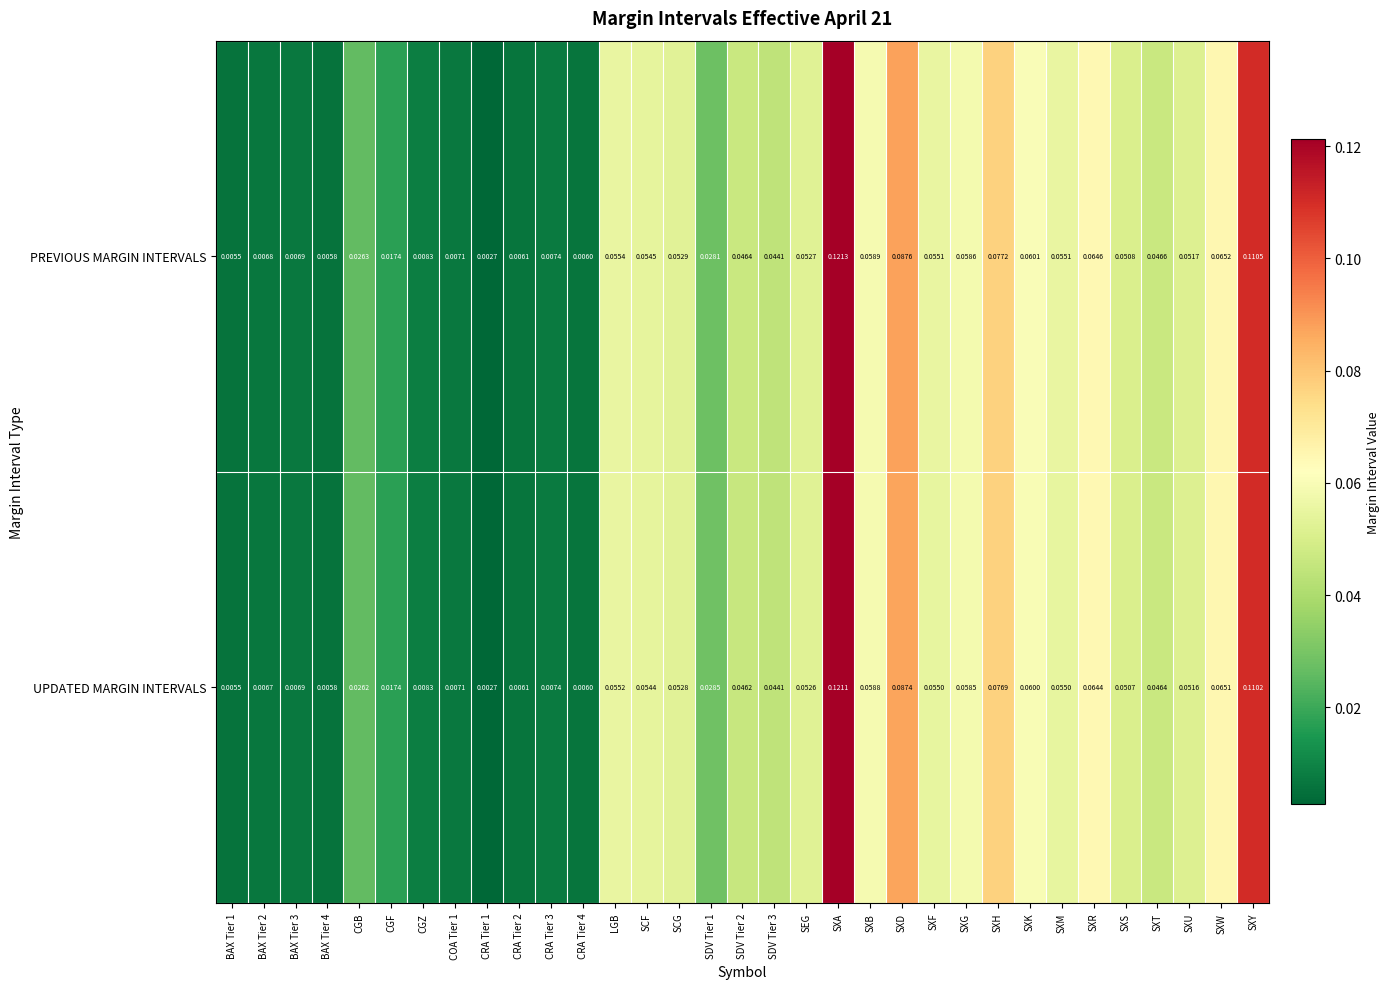

Which series has the widest spread of values?

PREVIOUS MARGIN INTERVALS